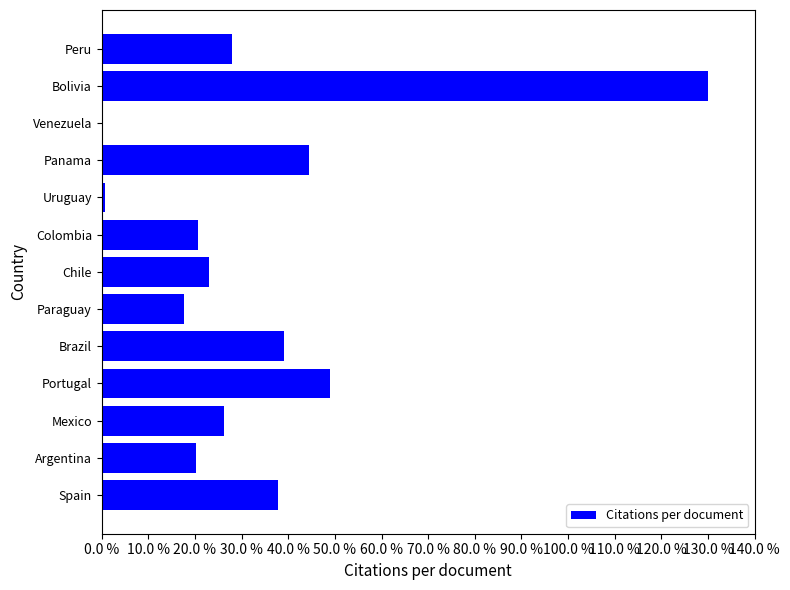

What value does the data have at Portugal?

48.9